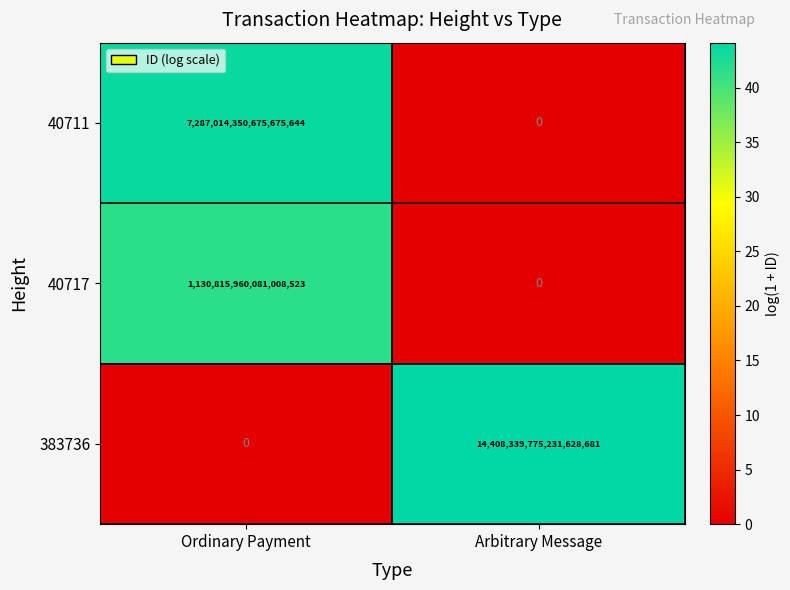

At Ordinary Payment, list the series in order from largest to smallest.

40711, 40717, 383736